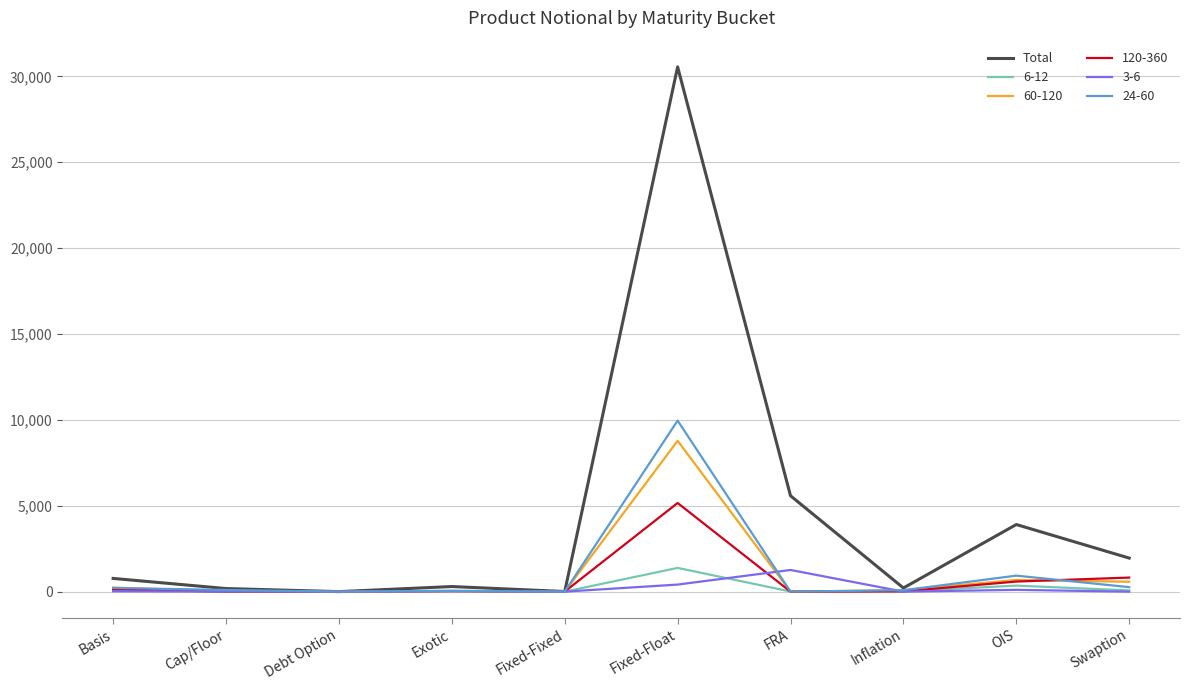

What is the highest value of the Total series?

30550